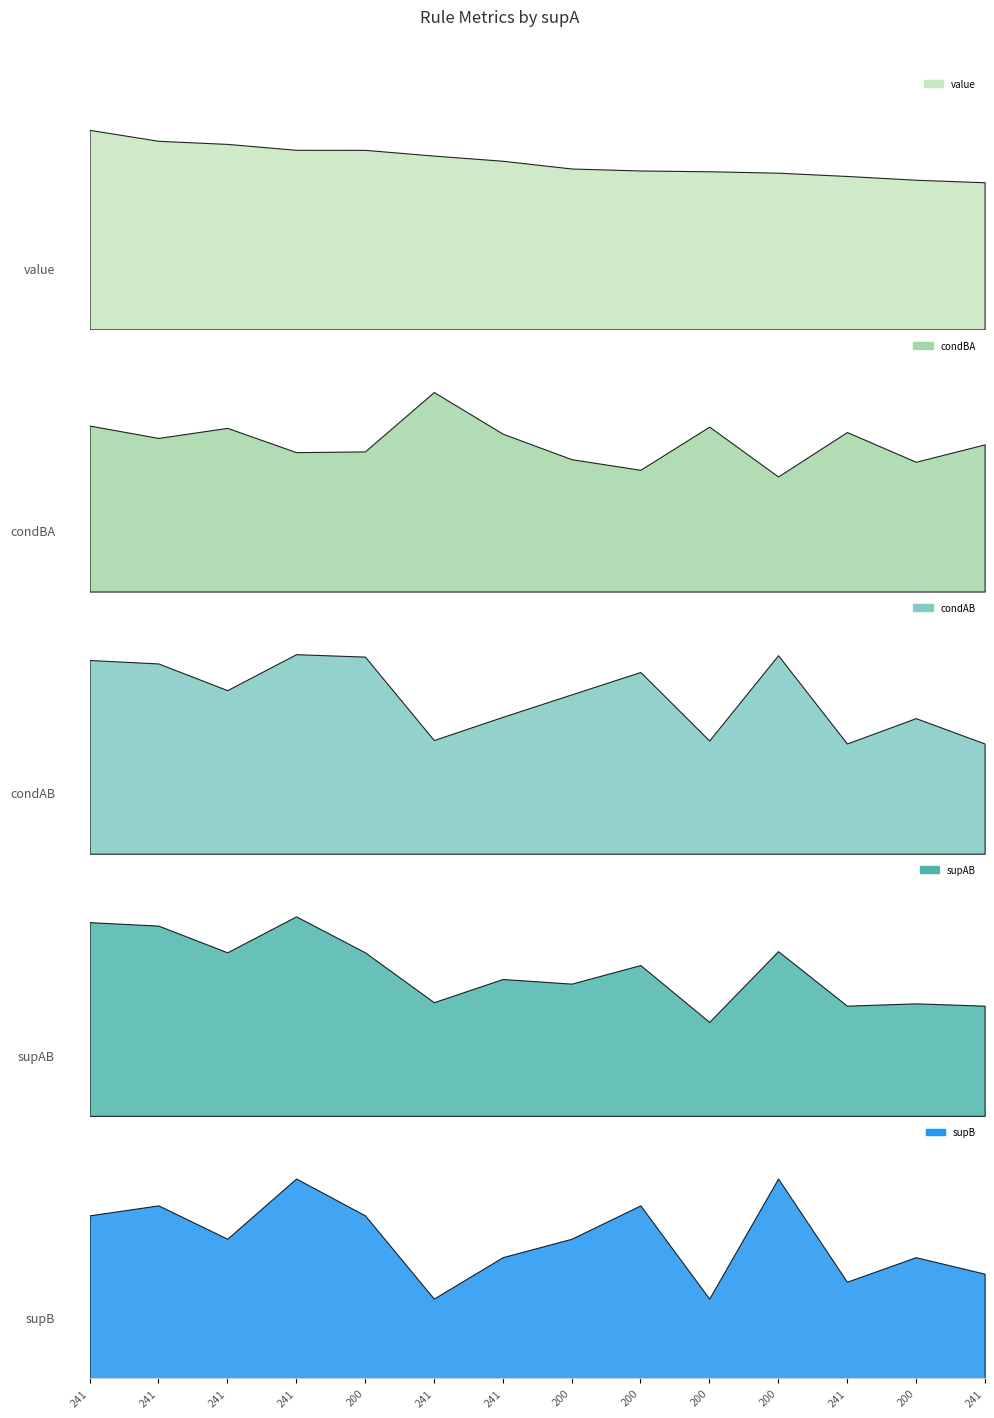

True or false: supAB and condBA intersect in this chart.

False